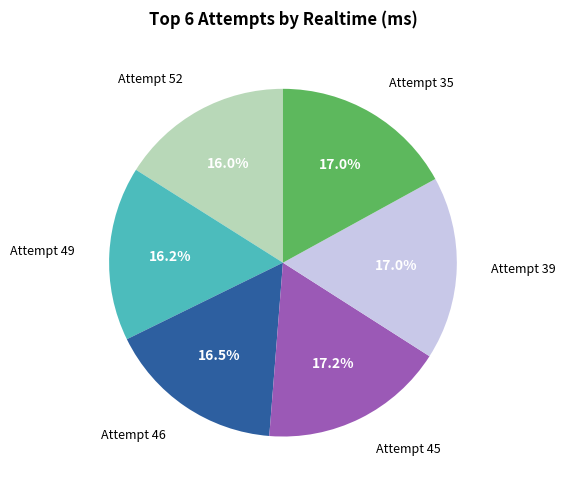

Is there a majority slice in this chart?

No